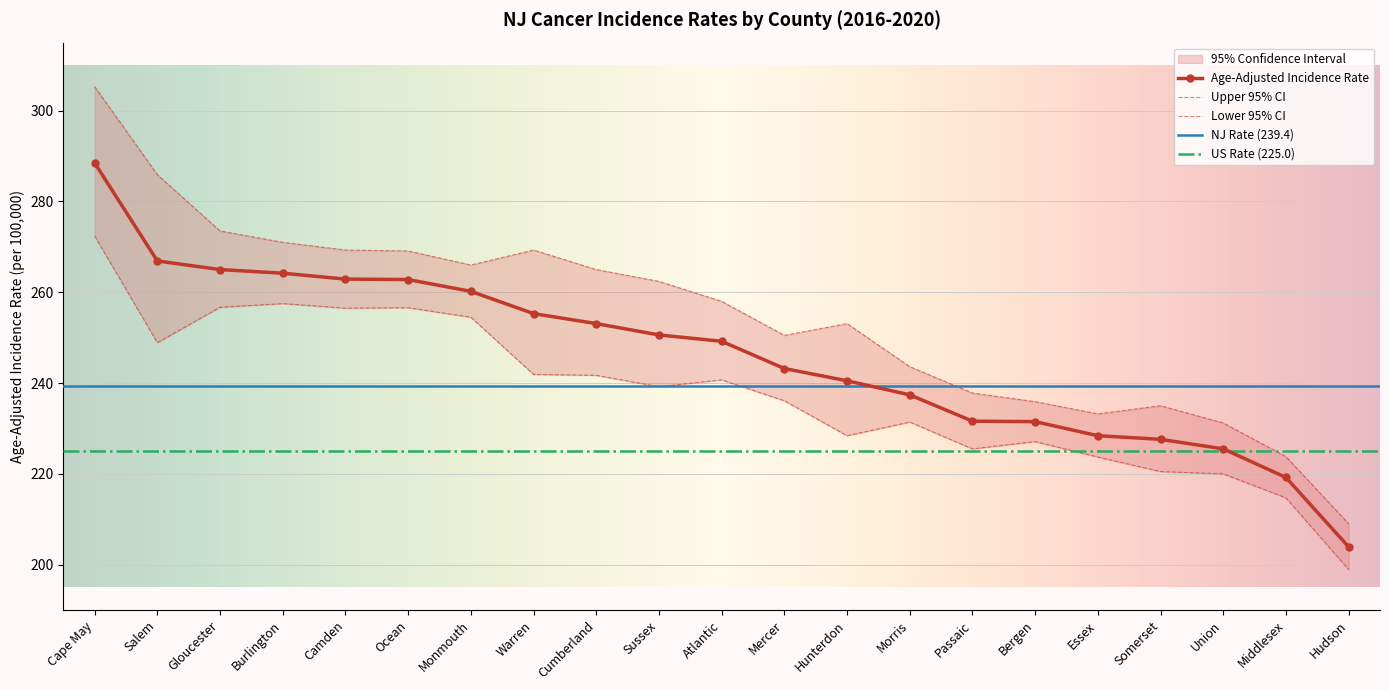

What is the maximum value for Age-Adjusted Rate?

288.5